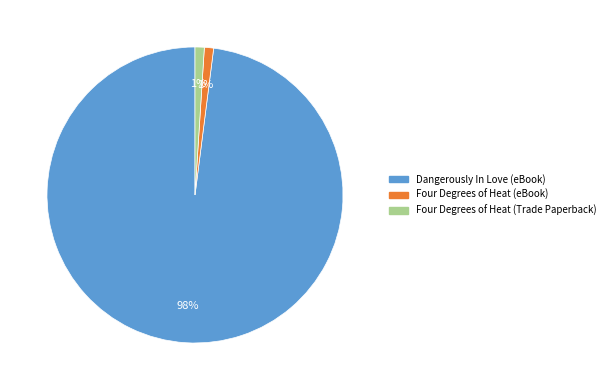

To the nearest percent, what is the combined percentage of Four Degrees of Heat (Trade Paperback) and Four Degrees of Heat (eBook)?

2%